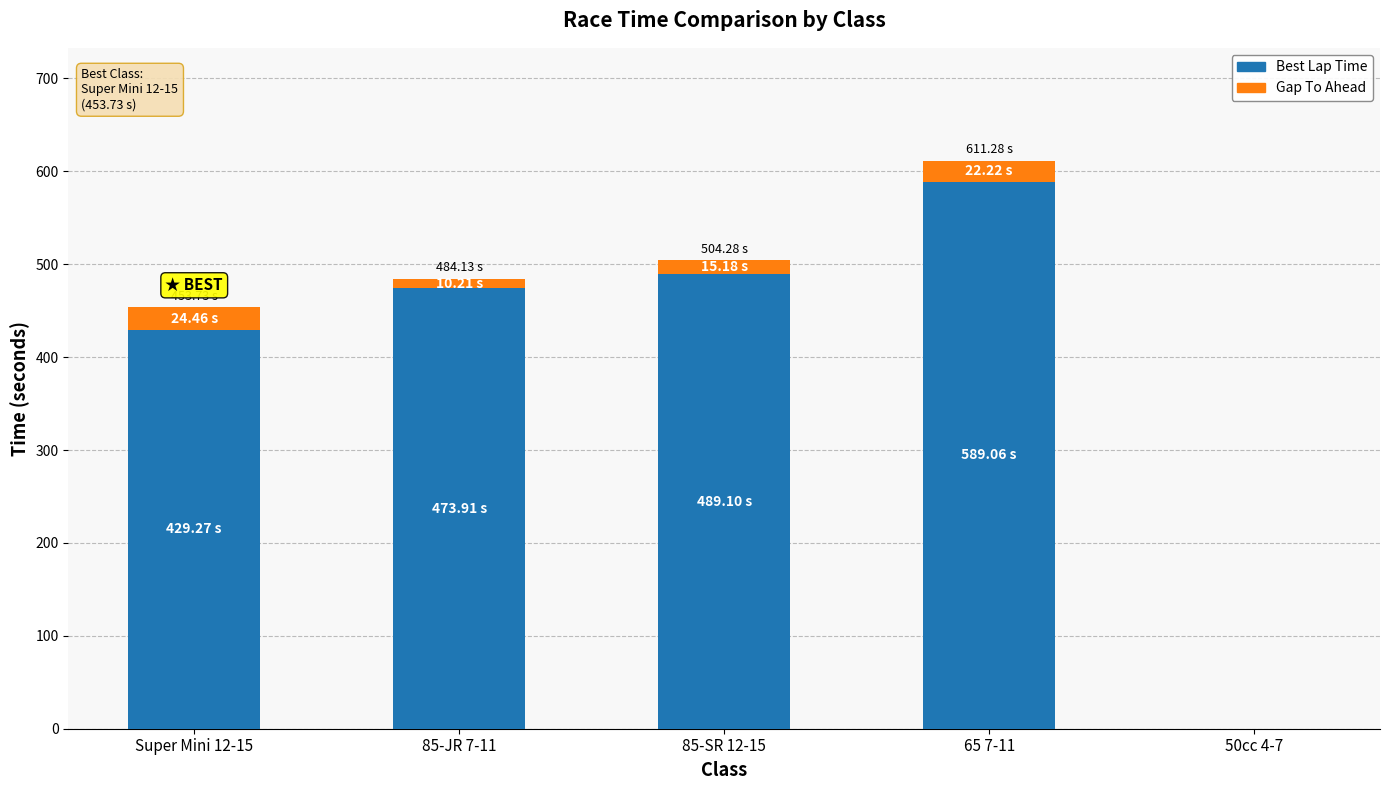

At which category is the sum across all series the highest?

65 7-11